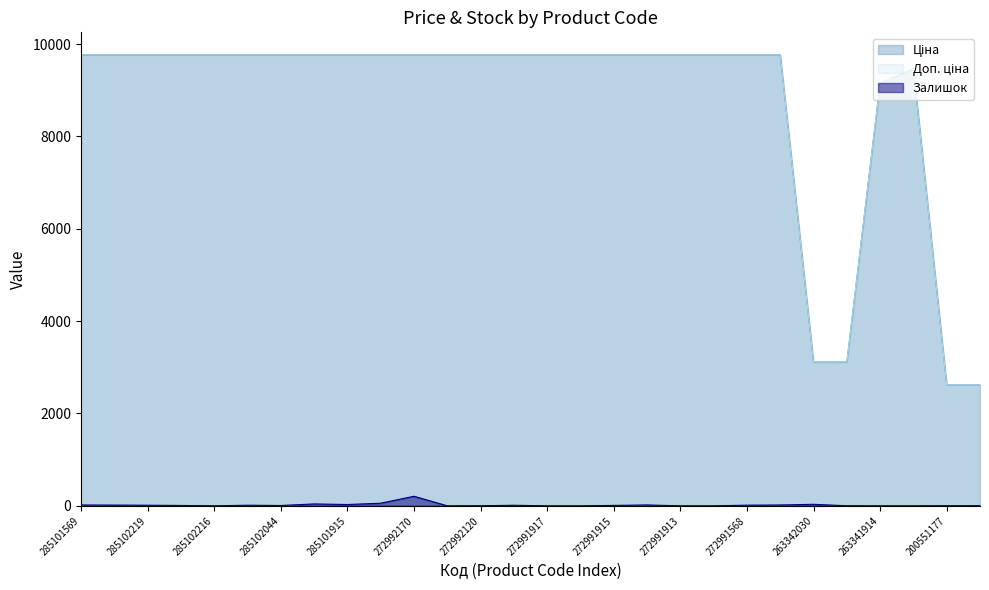

Reading left to right, transcribe all the data shown in this chart.

Ціна: 9764.4	9764.4	9764.4	9764.4	9764.4	9764.4	9764.4	9764.4	9764.4	9764.4	9764.4	9764.4	9764.4	9764.4	9764.4	9764.4	9764.4	9764.4	9764.4	9764.4	9764.4	9764.4	3112.5	3112.5	9154.5	9460.9	2621.3	2621.3
Доп. ціна: 9764.4	9764.4	9764.4	9764.4	9764.4	9764.4	9764.4	9764.4	9764.4	9764.4	9764.4	9764.4	9764.4	9764.4	9764.4	9764.4	9764.4	9764.4	9764.4	9764.4	9764.4	9764.4	3113.0	3113.0	9154.5	9460.9	2621.0	2621.0
Залишок: 18.0	16.0	13.0	8.0	0.0	13.0	7.0	41.0	28.0	57.0	207.0	0.0	2.0	12.0	0.0	0.0	9.0	19.0	0.0	0.0	14.0	18.0	33.0	1.0	0.0	0.0	2.0	3.0